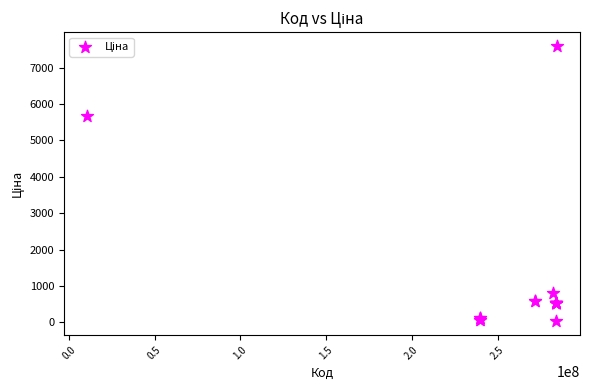

What Y value in the scatter plot is closest to 3814?

5673.8